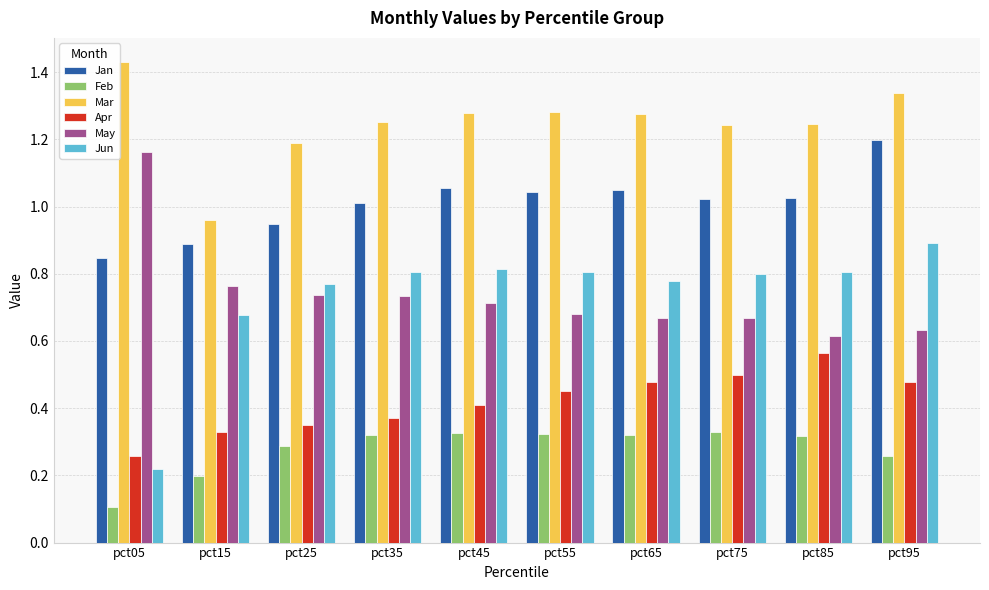

The value of Jun at pct35 is 0.8. True or false?

True